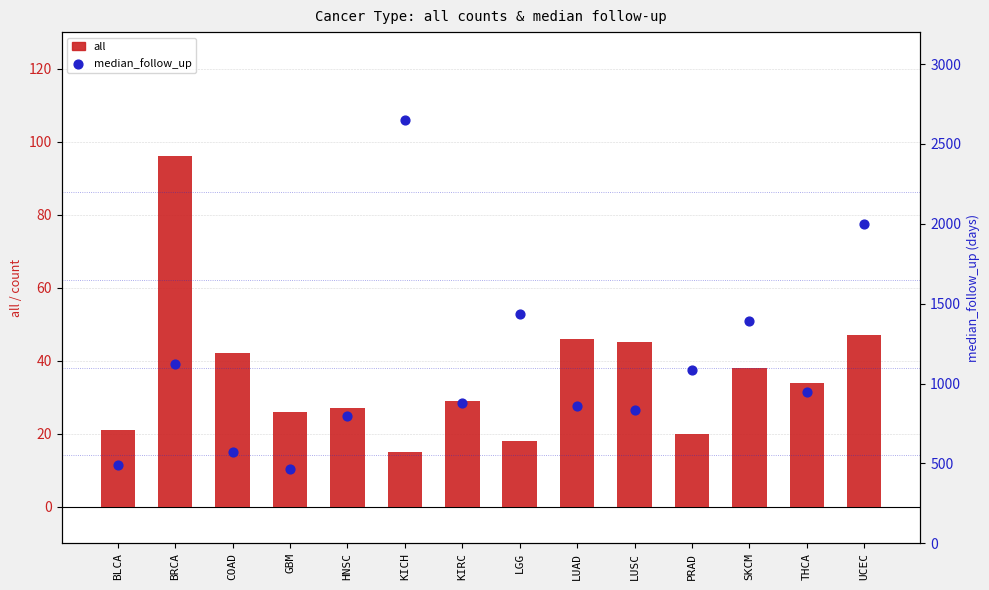

What is the total value across all series at LUSC?

880